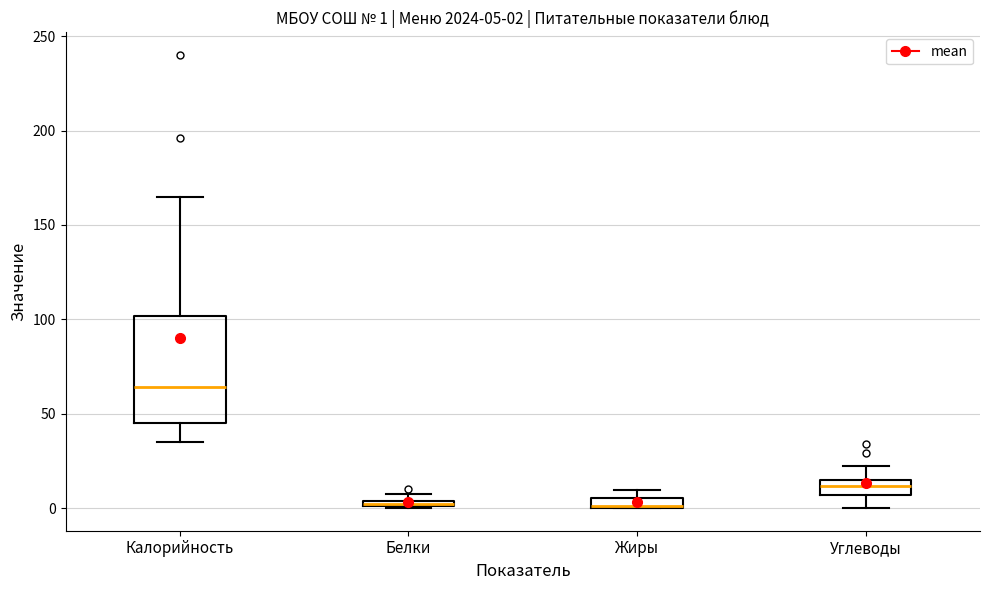

Which box is the tallest, from its lower edge to its upper edge?

Калорийность